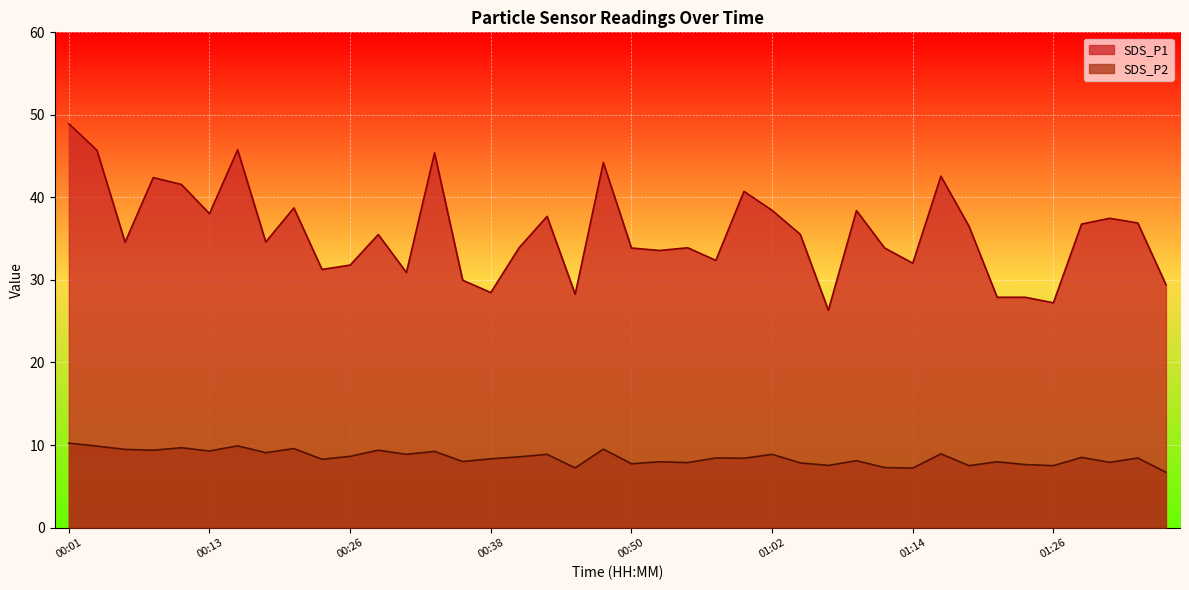

Reading right to left, transcribe all the data shown in this chart.

SDS_P1: 29.4	36.9	37.5	36.8	27.2	27.9	27.9	36.5	42.6	32.0	33.9	38.4	26.3	35.5	38.4	40.7	32.4	33.9	33.6	33.9	44.2	28.3	37.7	33.9	28.5	30.0	45.4	30.9	35.5	31.8	31.3	38.7	34.6	45.8	38.0	41.6	42.4	34.6	45.7	48.9
SDS_P2: 6.7	8.4	7.9	8.5	7.5	7.6	8.0	7.5	8.9	7.2	7.3	8.1	7.5	7.8	8.9	8.4	8.4	7.9	8.0	7.7	9.5	7.2	8.9	8.6	8.3	8.0	9.2	8.9	9.4	8.6	8.3	9.6	9.1	9.9	9.3	9.7	9.4	9.5	9.9	10.2